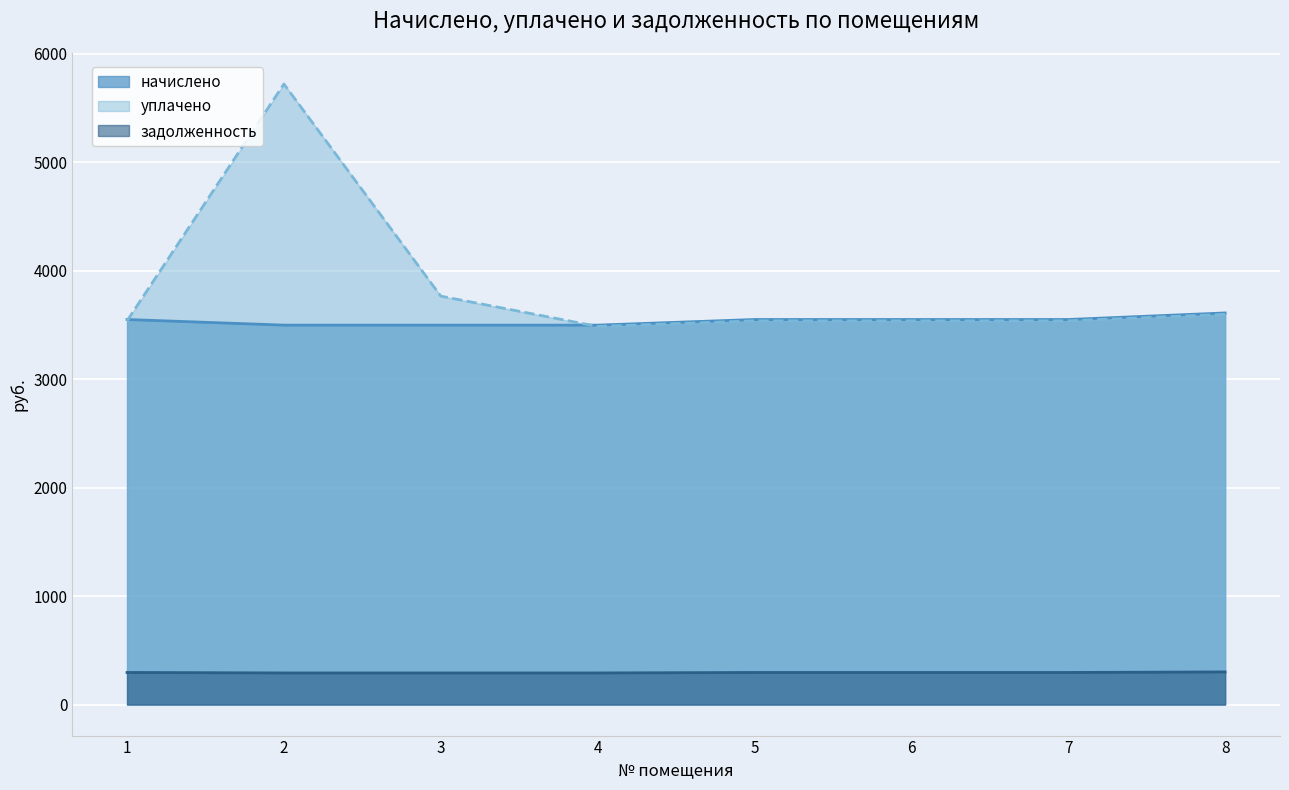

True or false: задолженность has more than 1 interior local peaks.

False